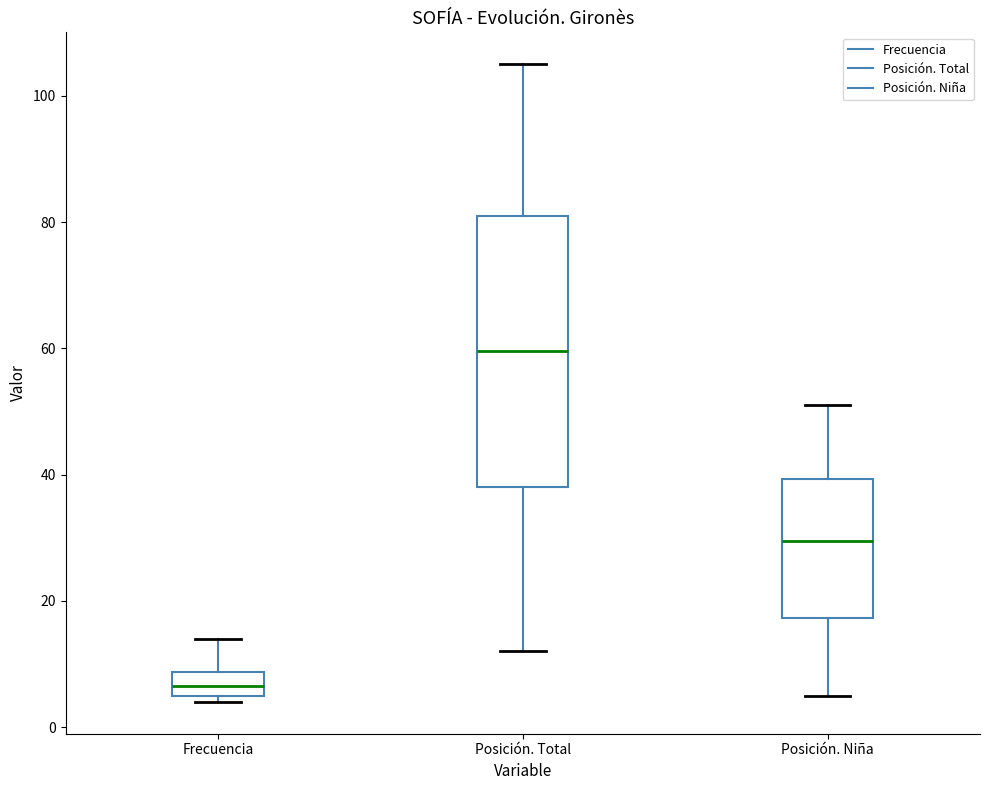

Where is the upper edge of the box for Posición. Total on the y-axis? The values are not printed on the chart, so give them approximately, as read against the axis.

82